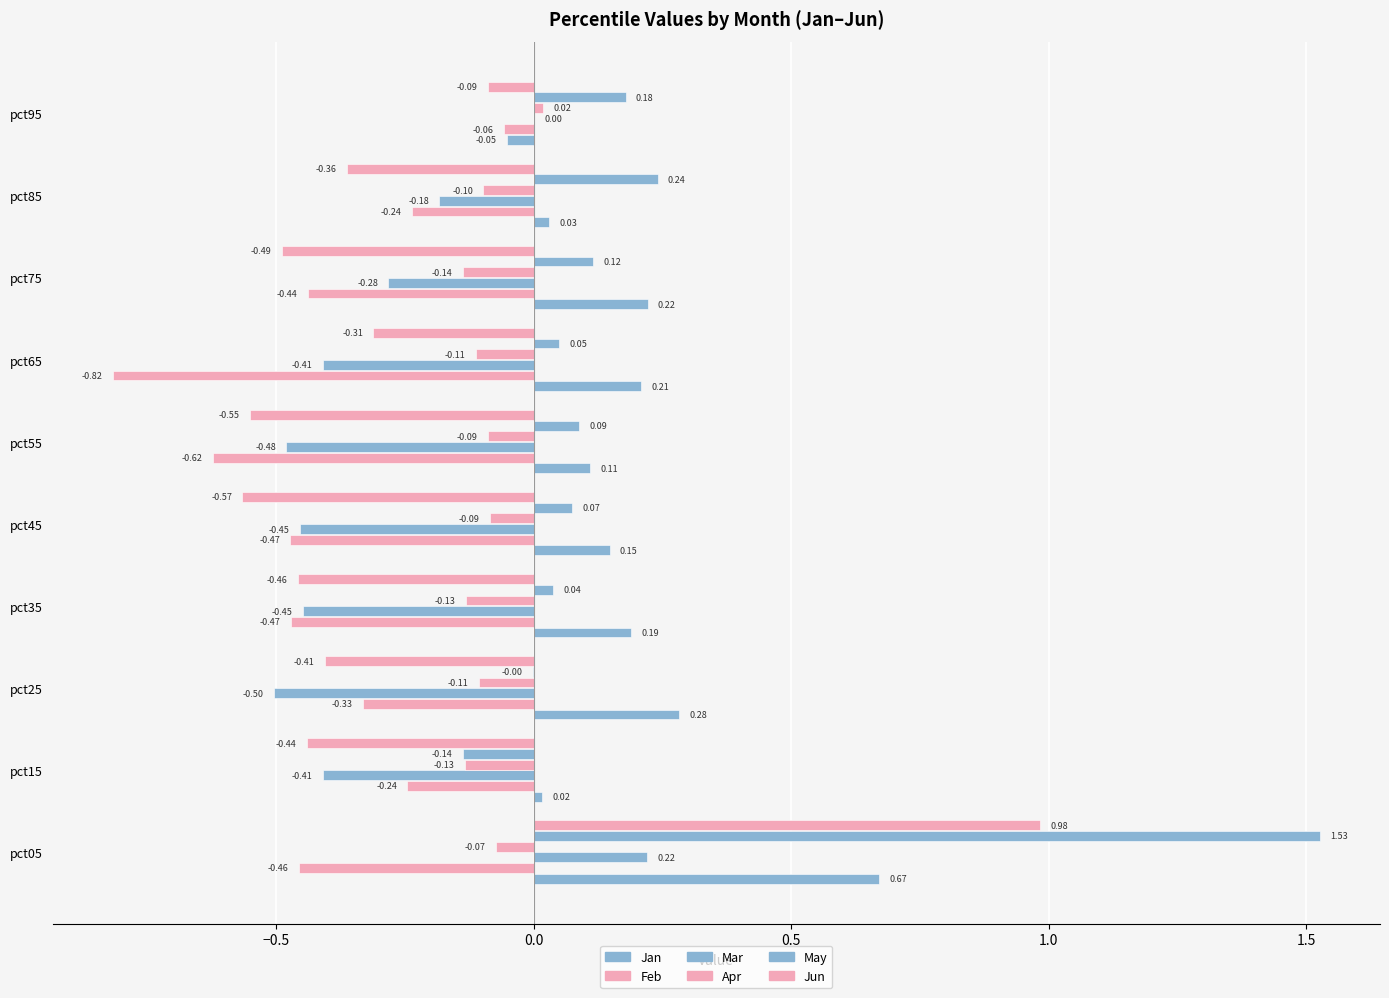

How many positive values does the May series have?

8